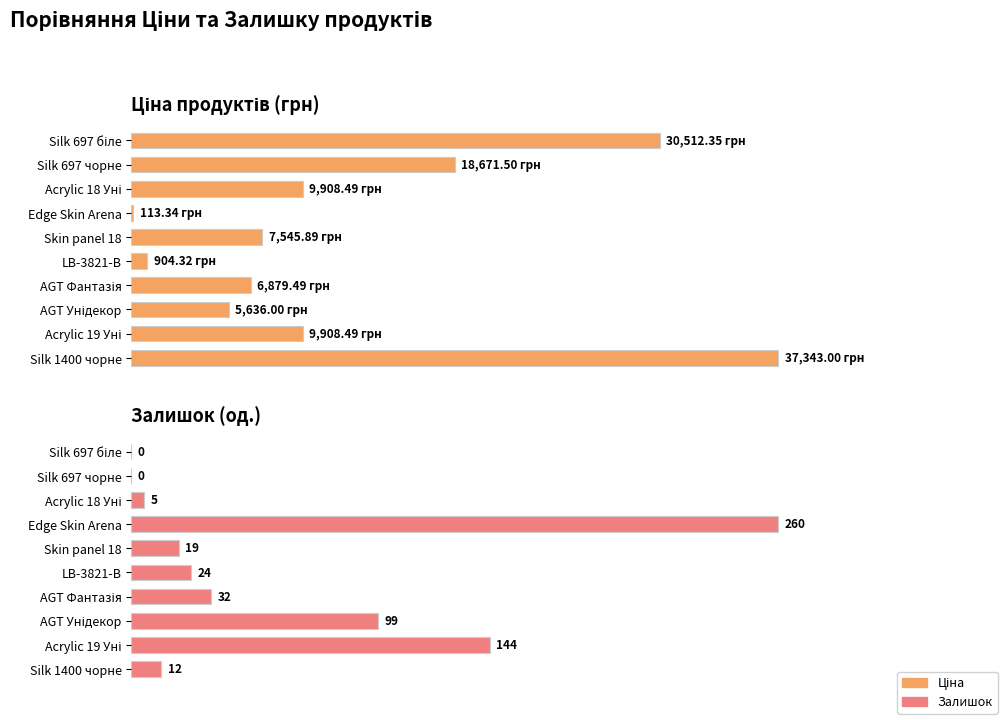

List the series in order of their peak value, highest first.

Ціна, Залишок